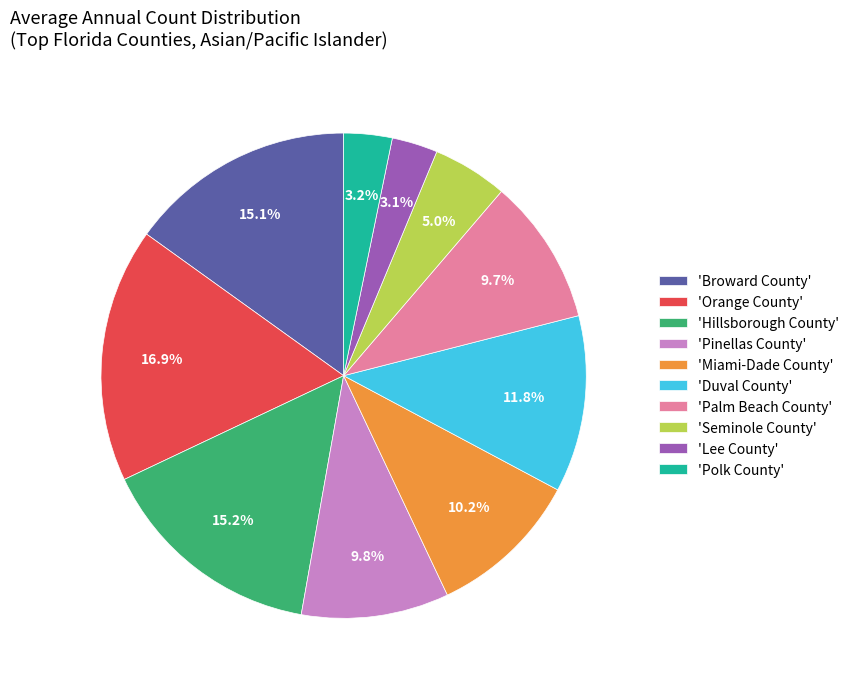

How much of the chart is everything except 'Palm Beach County'?

90.3%